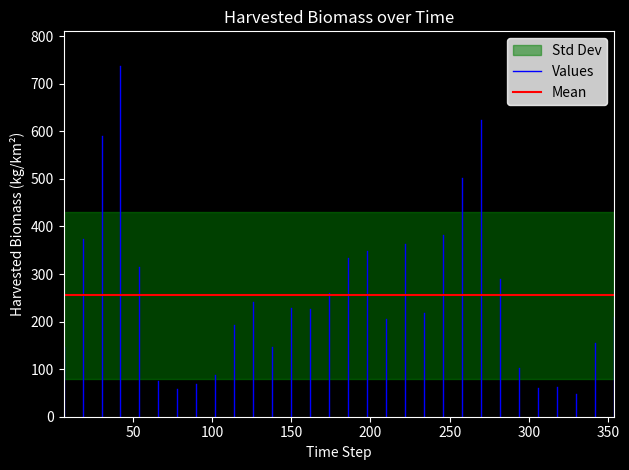

The Mean series shows 66.2 at 0. True or false?

False